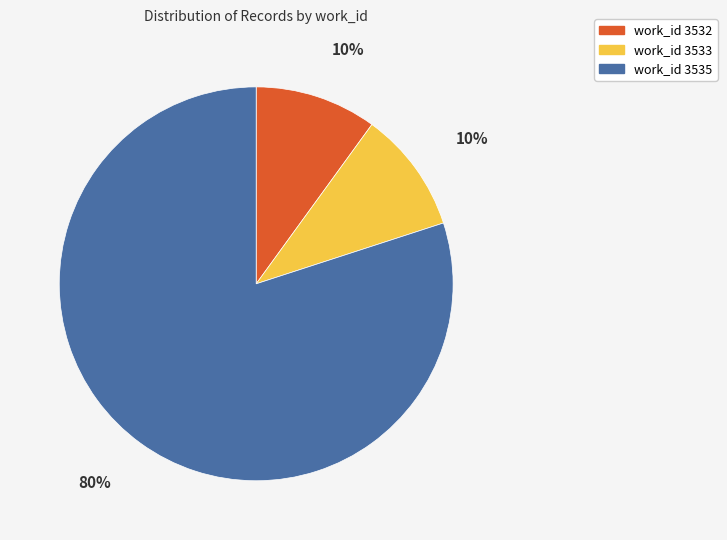

Does work_id 3532 account for over 50% of the chart?

No